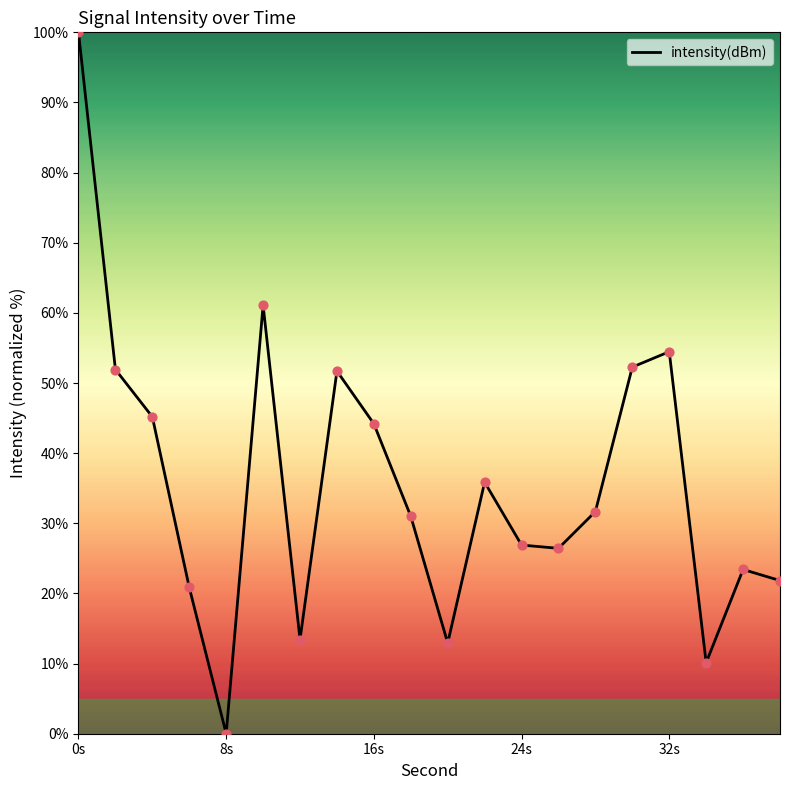

What is the difference between the maximum and minimum values?

100.0